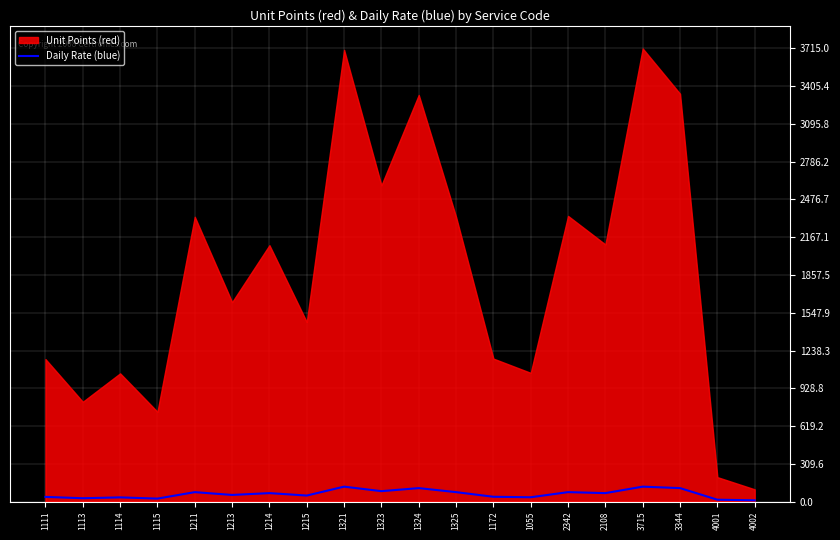

Rank the categories by value from lowest to highest.

4002, 4001, 1115, 1113, 1114, 1055, 1111, 1172, 1215, 1213, 1214, 2108, 1211, 1325, 2342, 1323, 1324, 3344, 1321, 3715